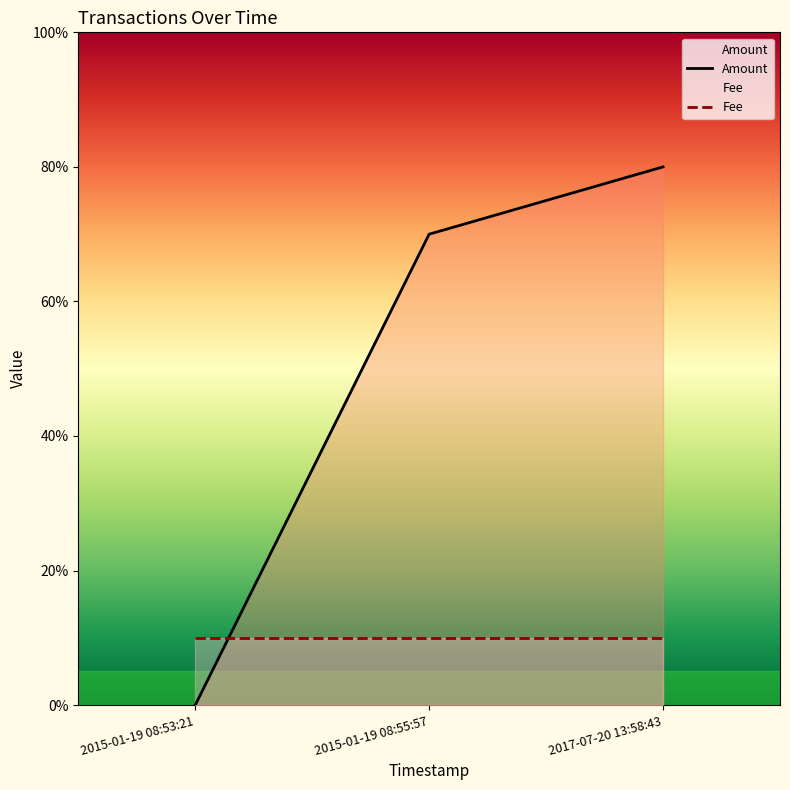

Which series has the widest spread of values?

Amount